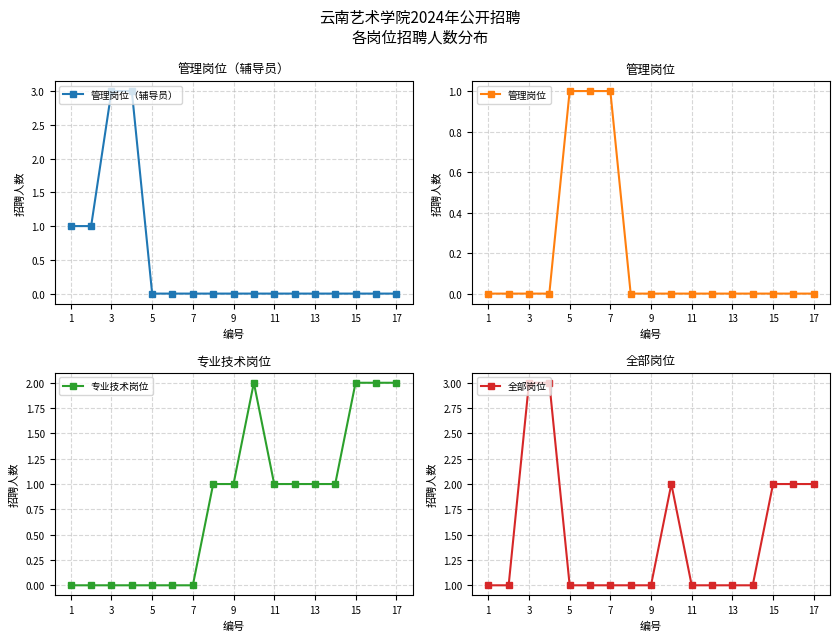

Rank the series by their maximum value, from highest to lowest.

管理岗位（辅导员）, 全部岗位, 专业技术岗位, 管理岗位